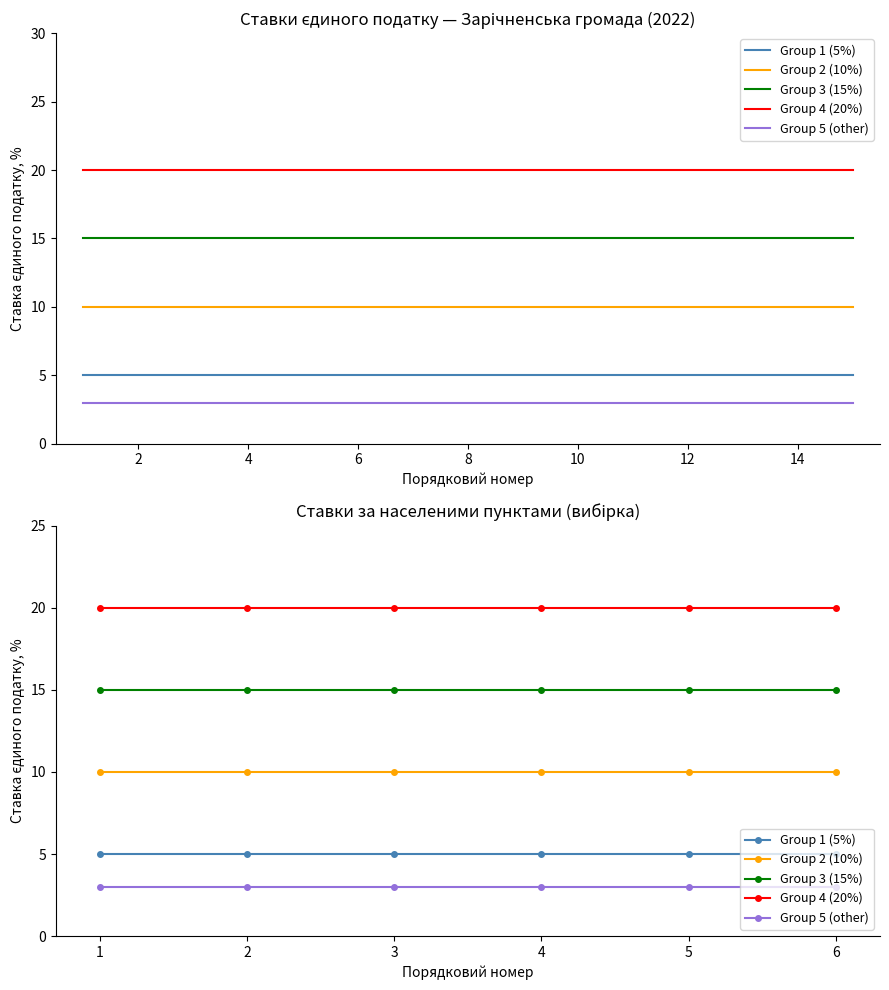

What is the value of the Group 5 (other) point at the 6th from the left?

3